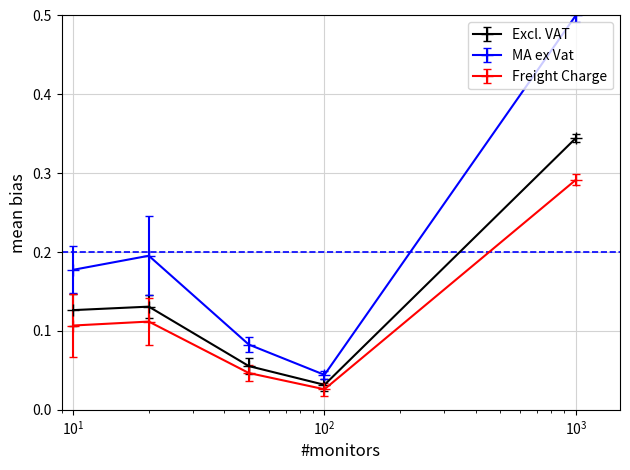

How many interior local valleys does the Freight Charge series have?

1